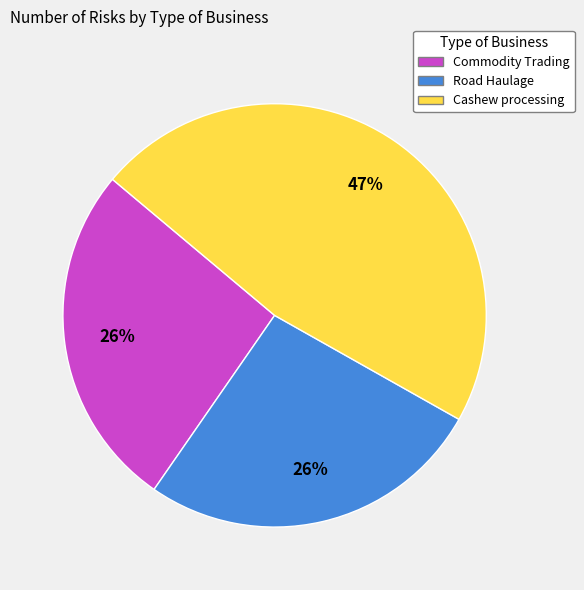

Is it true that Cashew processing is 58% of the pie?

False